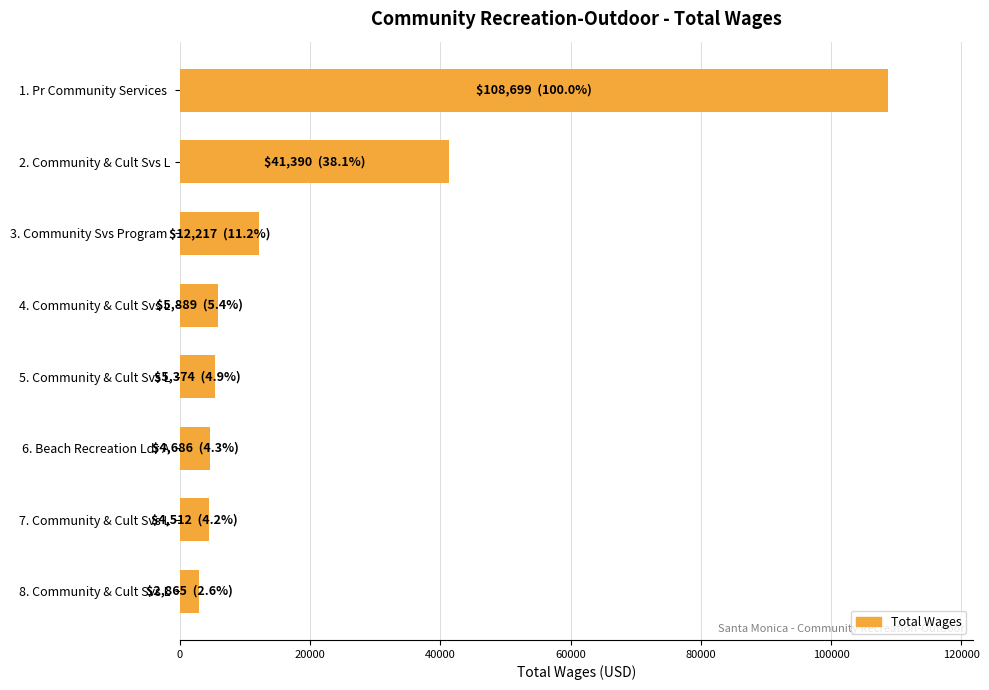

What is the sum of the values at 6. Beach Recreation Ldr A and 7. Community & Cult Svs L?

9198